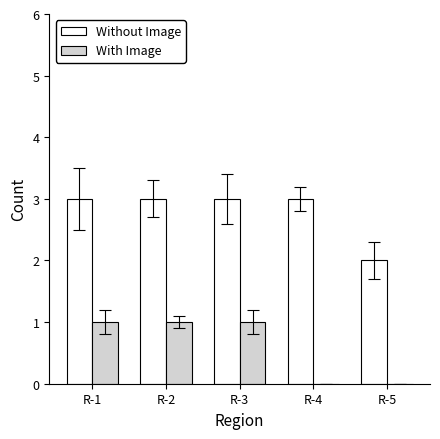

Reading right to left, extract all data points from this chart.

Without Image: 2	3	3	3	3
With Image: 0	0	1	1	1